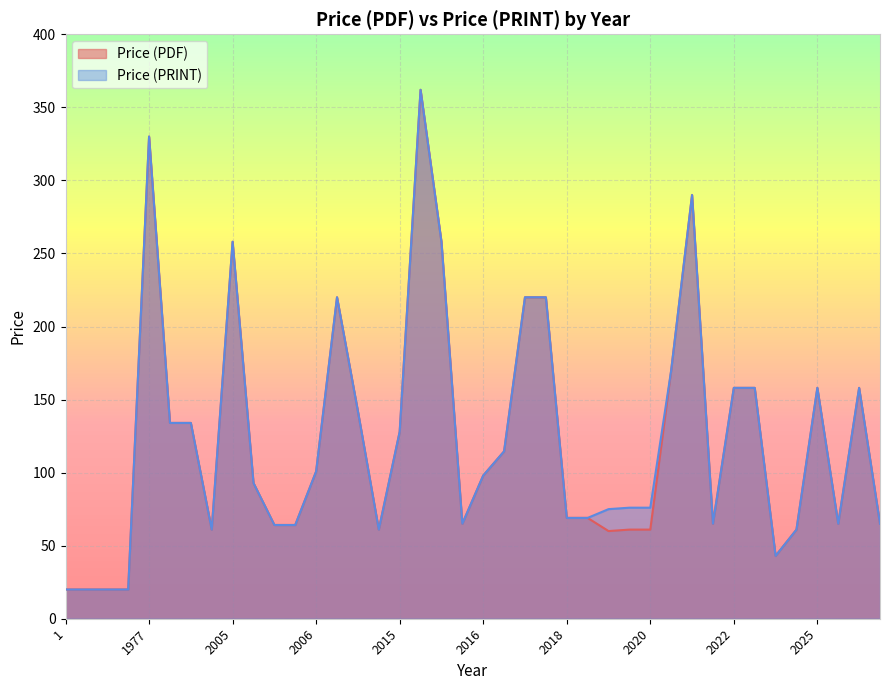

What is the approximate value of Price (PRINT) at 2015?

127.9